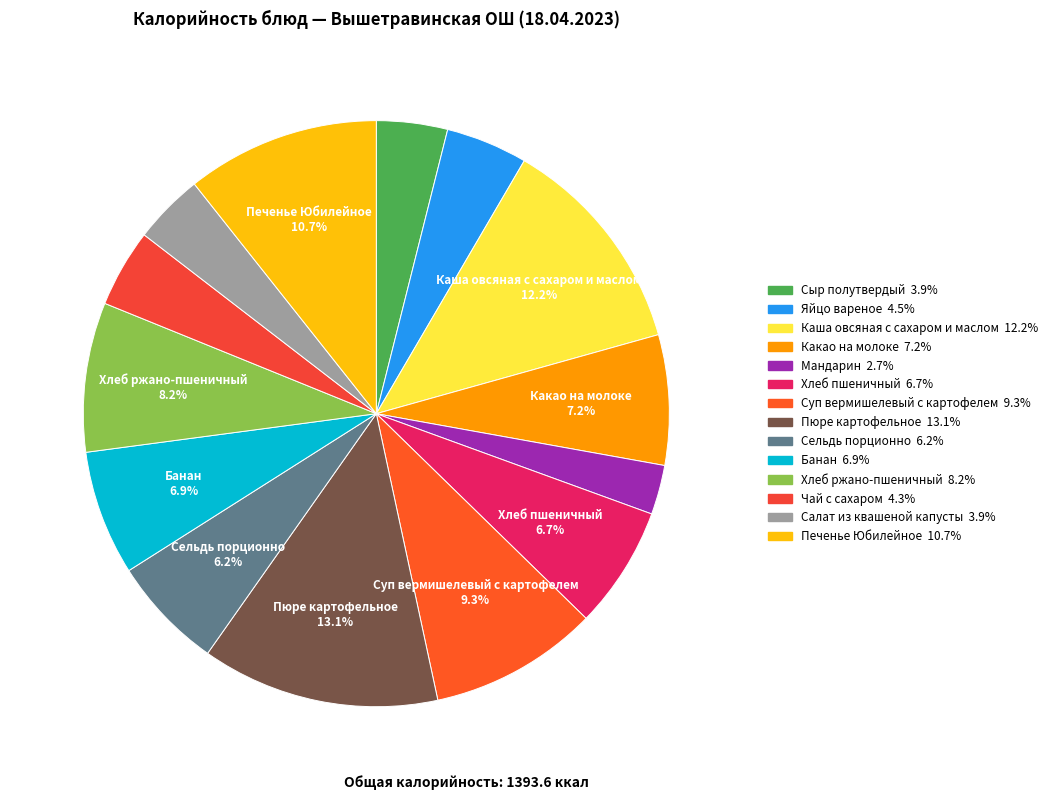

Is it true that Банан is 13% of the pie?

False